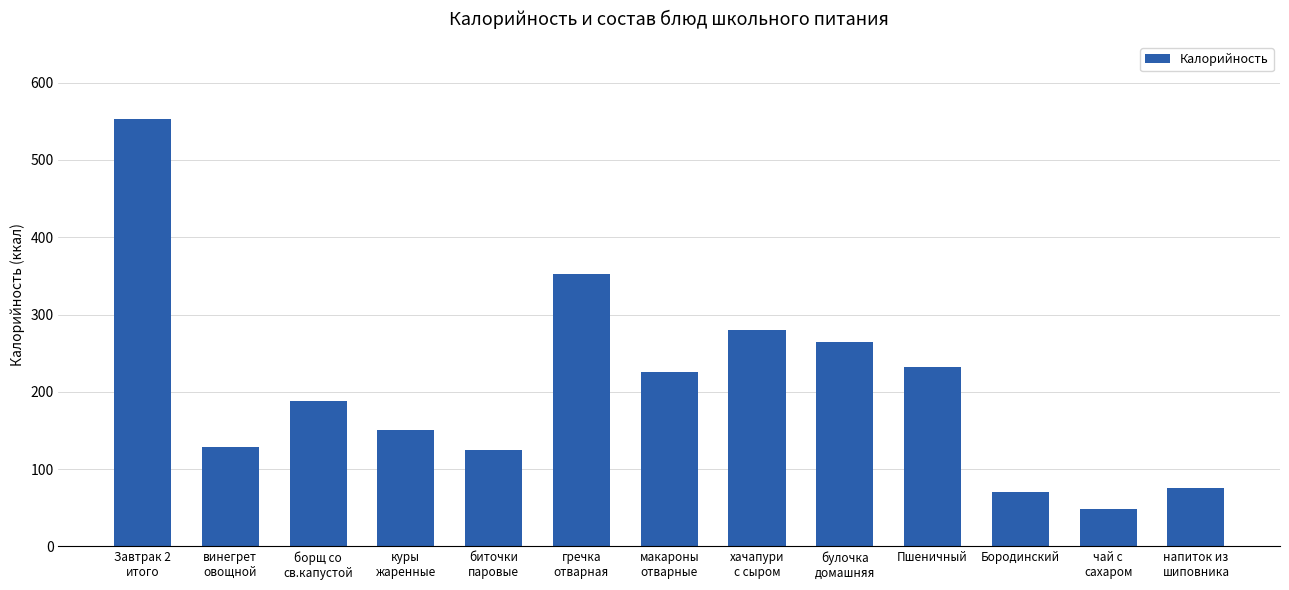

What is the label of the 10th bar from the left?

Пшеничный